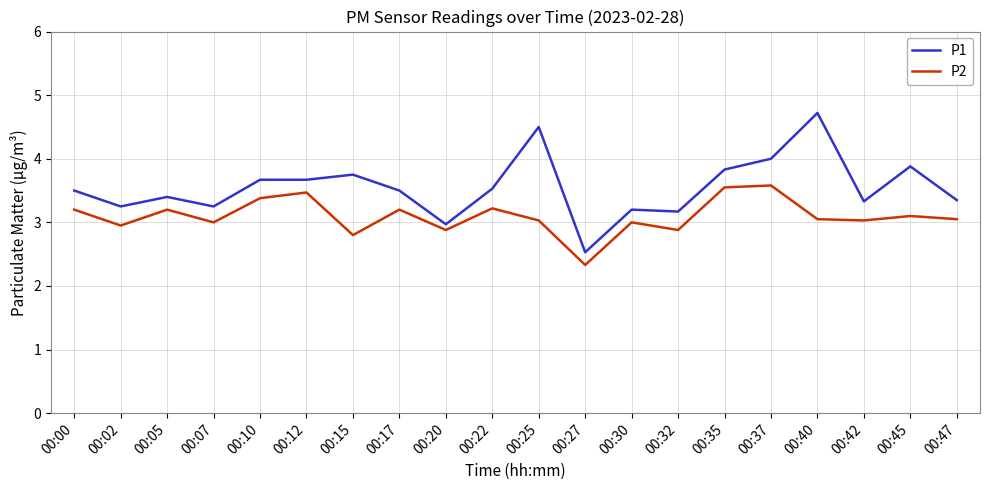

True or false: P1 and P2 intersect in this chart.

False